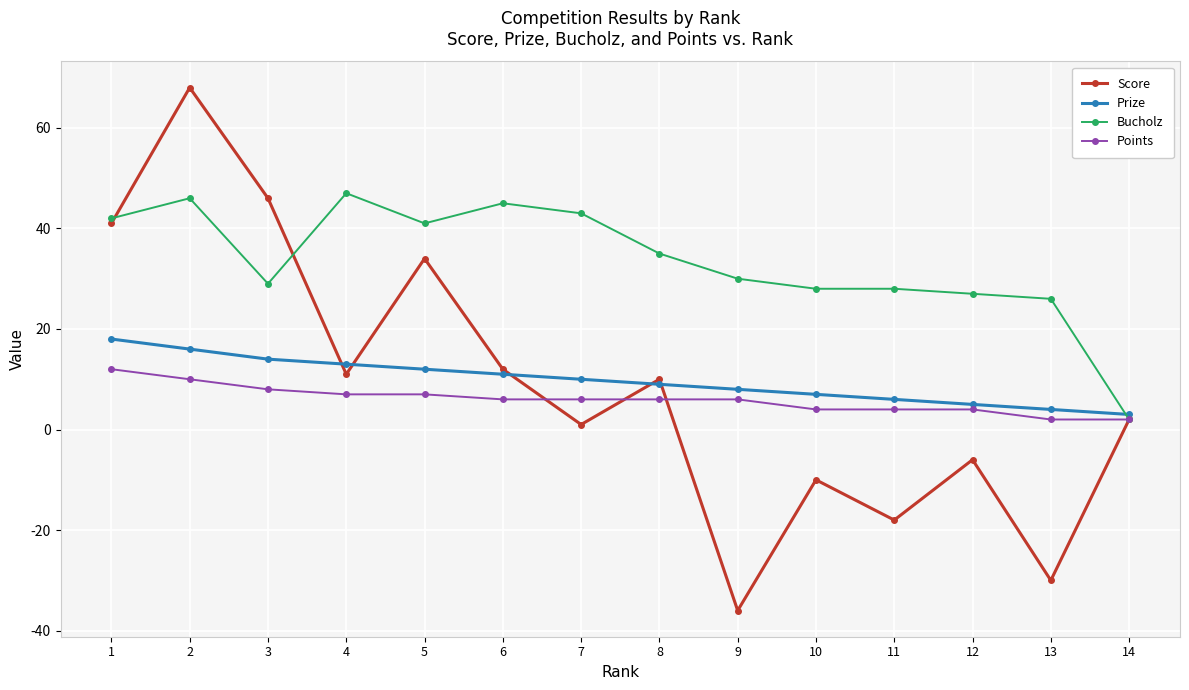

True or false: Bucholz has more than 2 interior local peaks.

True